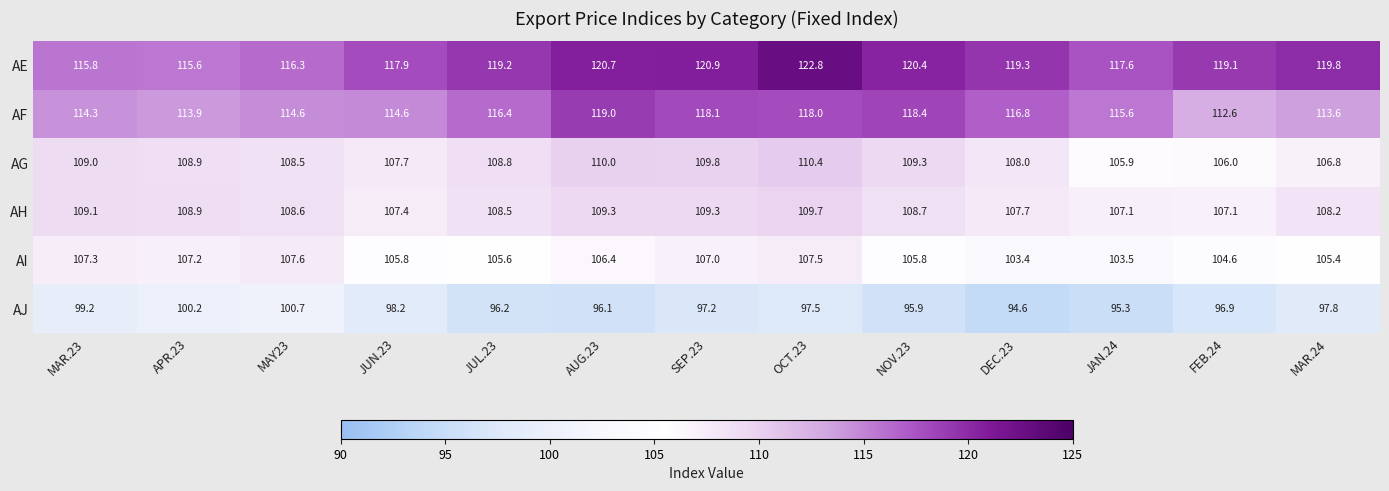

At which category does the chart reach its peak across all series?

OCT.23